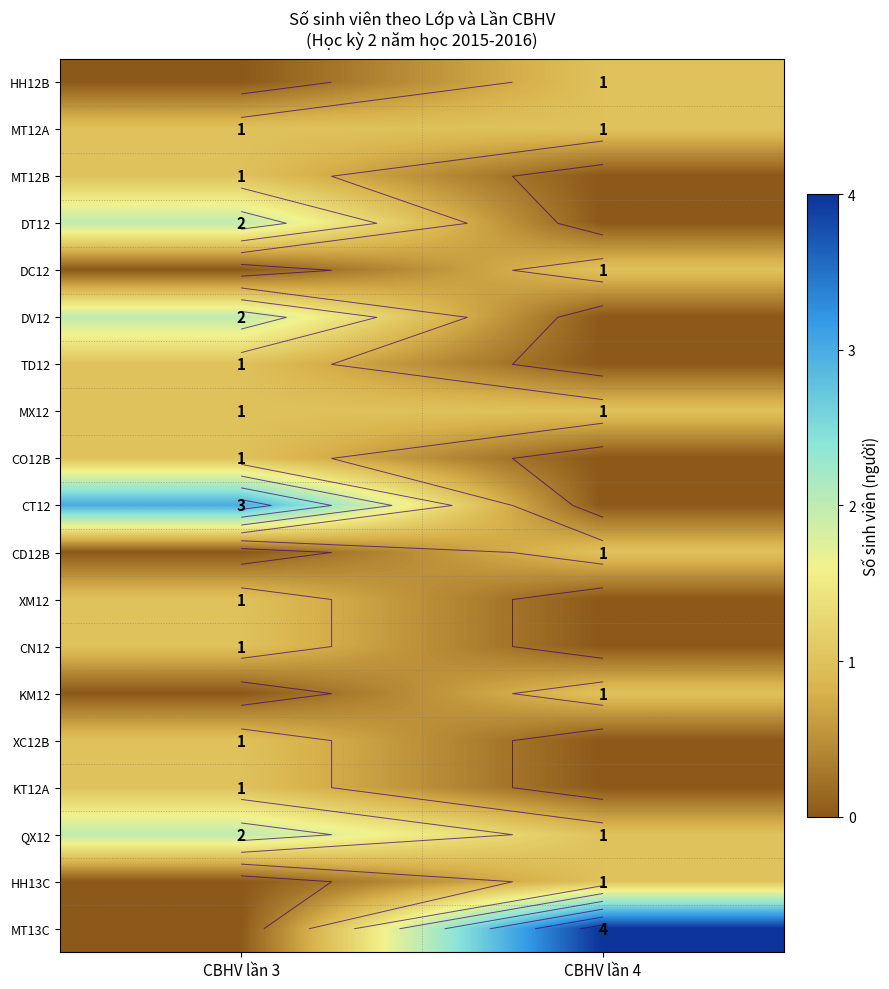

Rank the categories by XC12B value from highest to lowest.

CBHV lần 3, CBHV lần 4